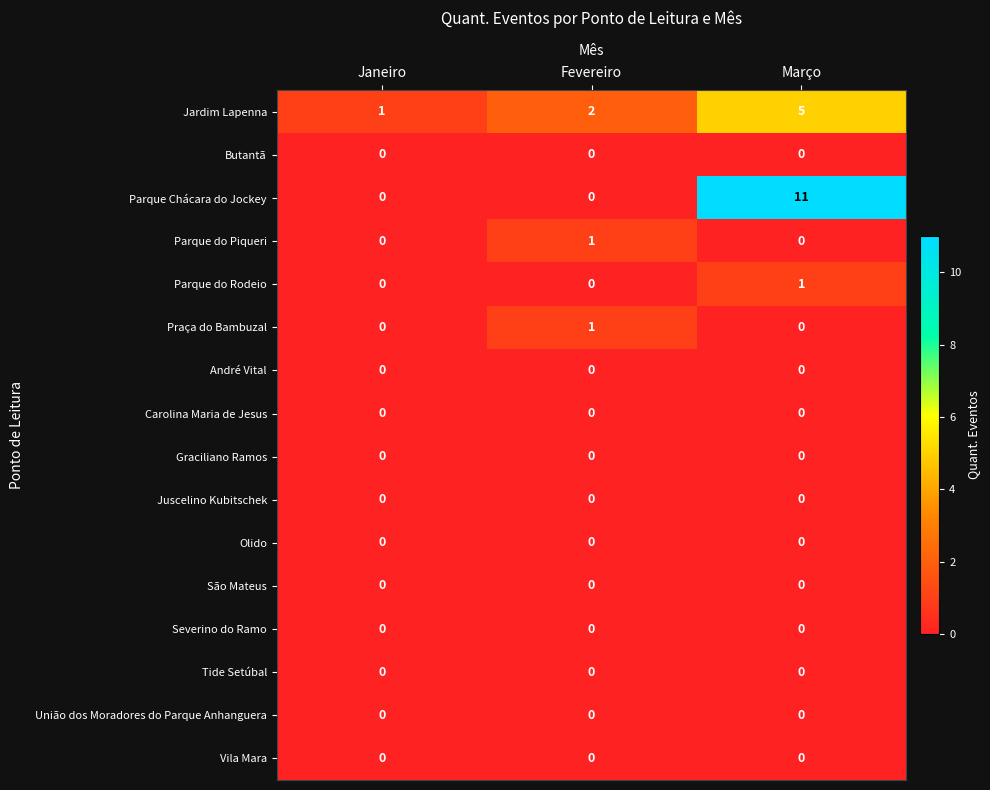

Is it true that Parque Chácara do Jockey equals 0 at Fevereiro?

True